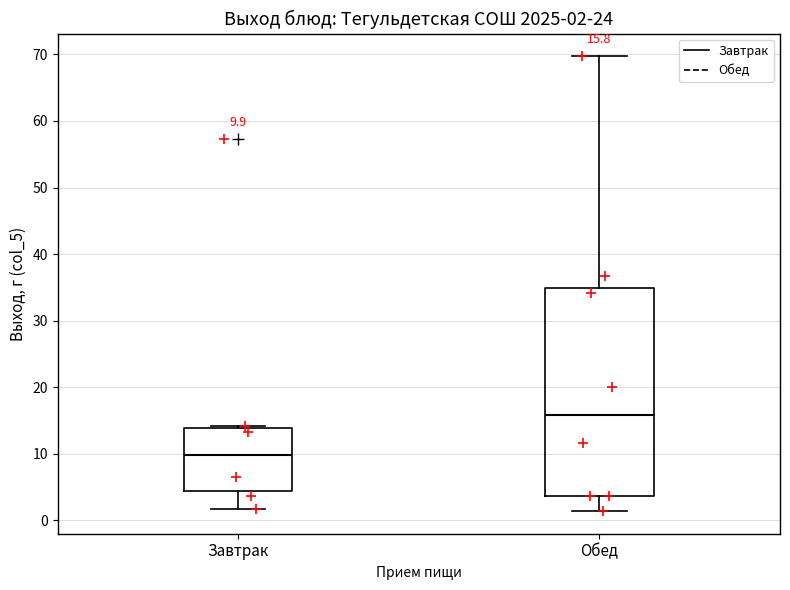

Which box is the tallest, from its lower edge to its upper edge?

Обед